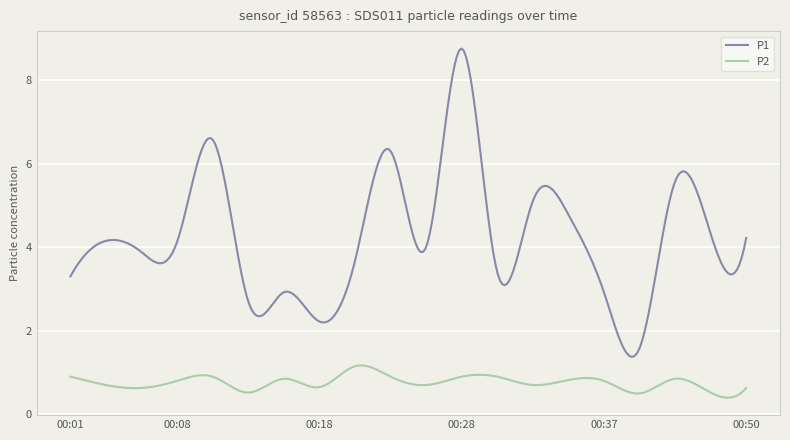

How many lines are shown in the chart?

2